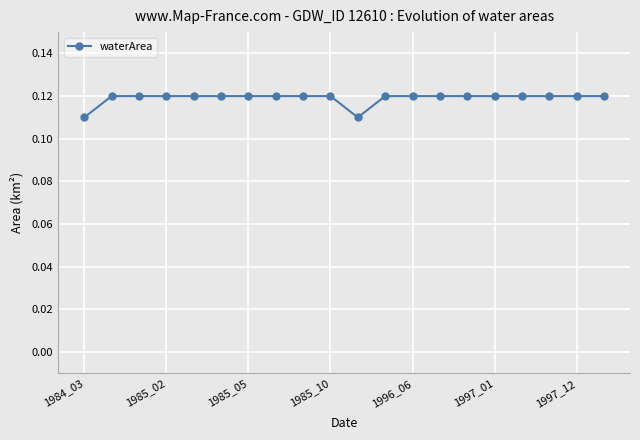

What is the sum of all values?

2.4